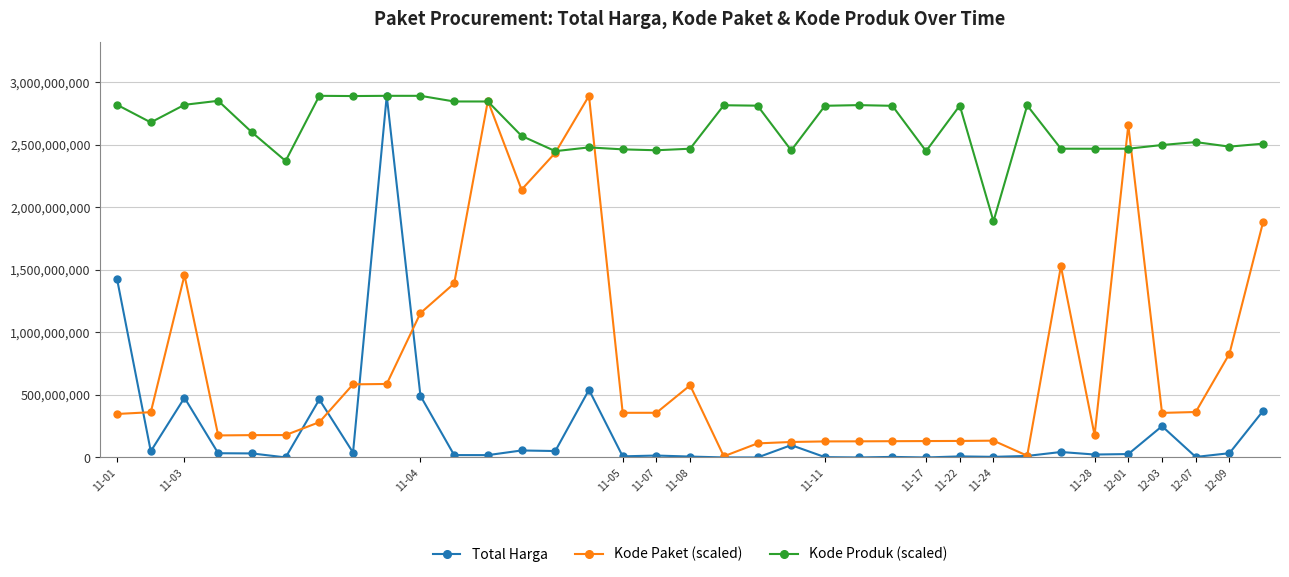

What is the greatest value displayed?

2892122000.0